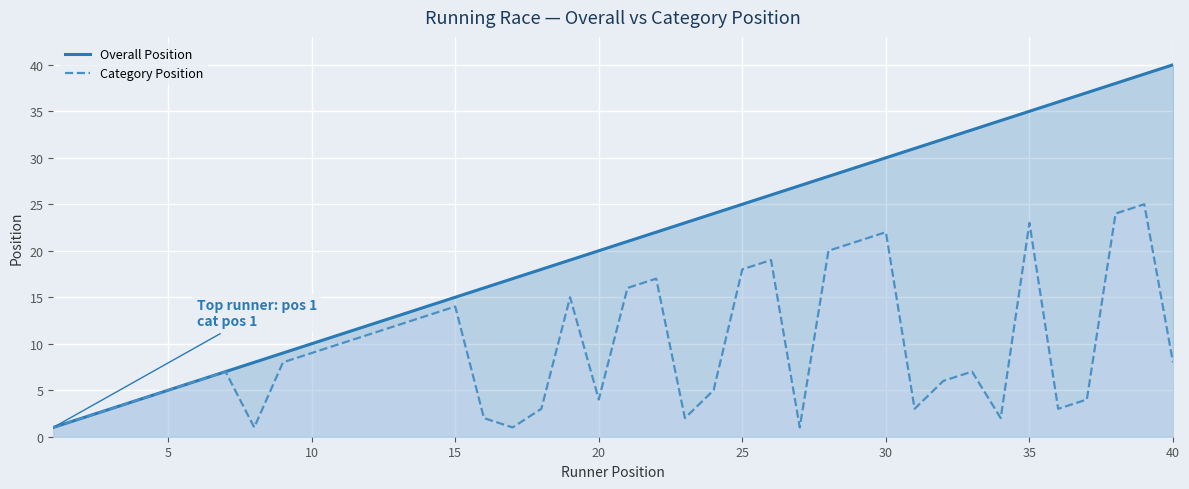

What is the greatest value displayed?

40